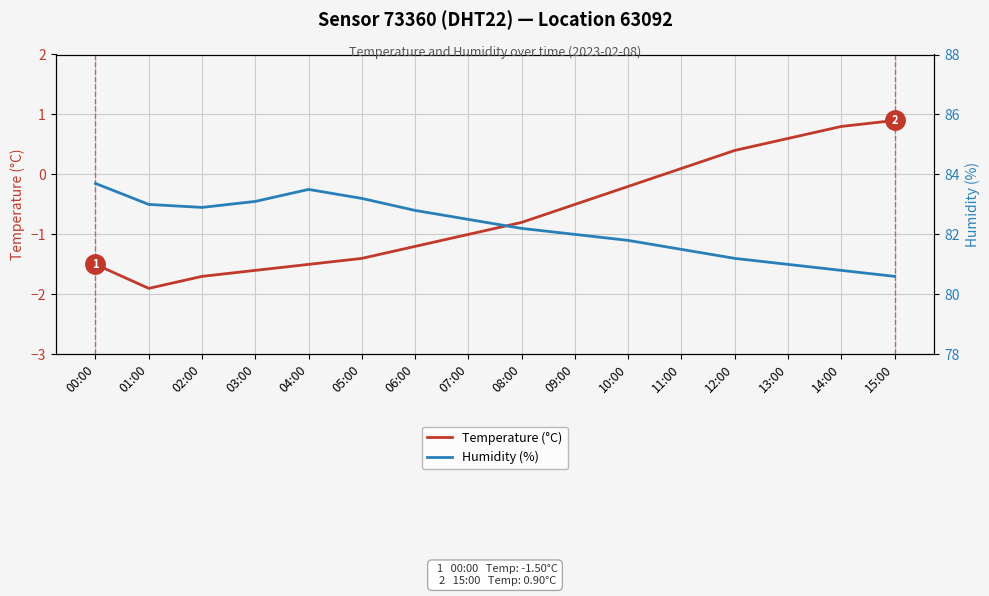

What position from the left is 14:00?

15